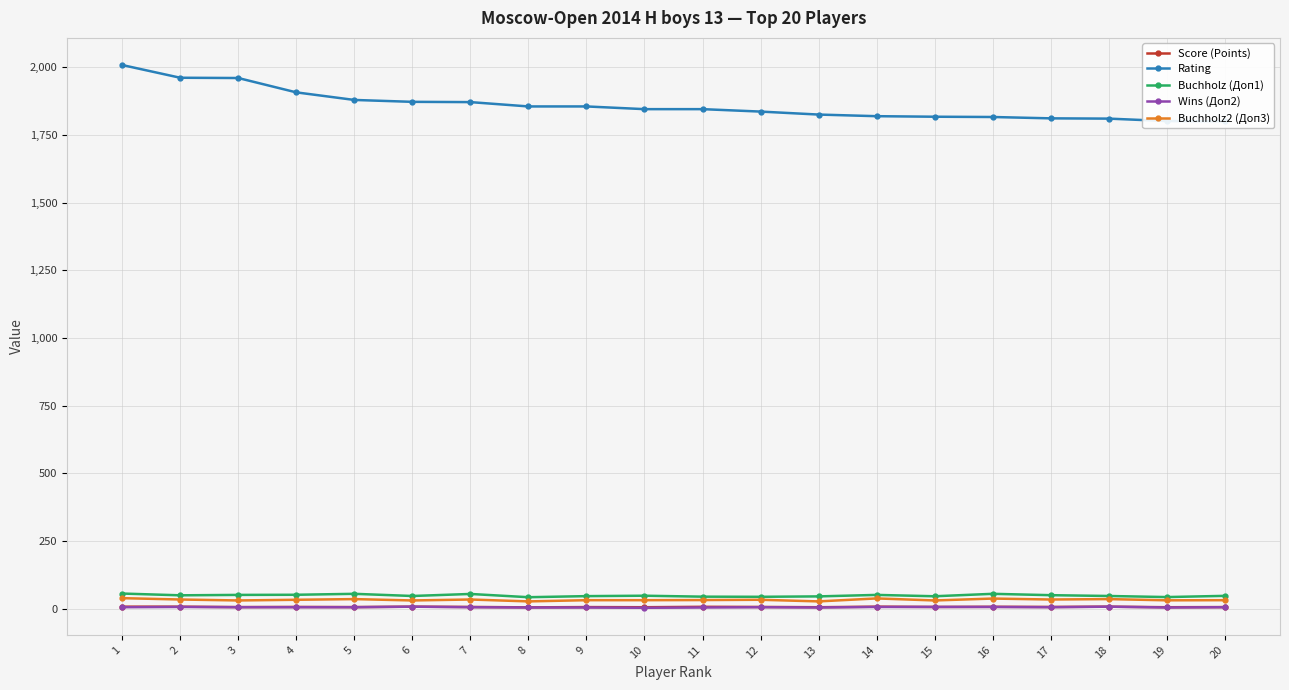

At which label is Rating closest to 1904?

4